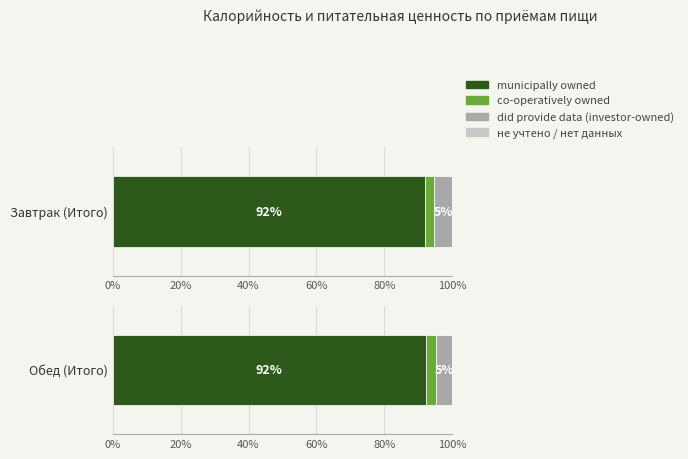

What is the label of the 2nd bar from the right?

Завтрак (Итого)